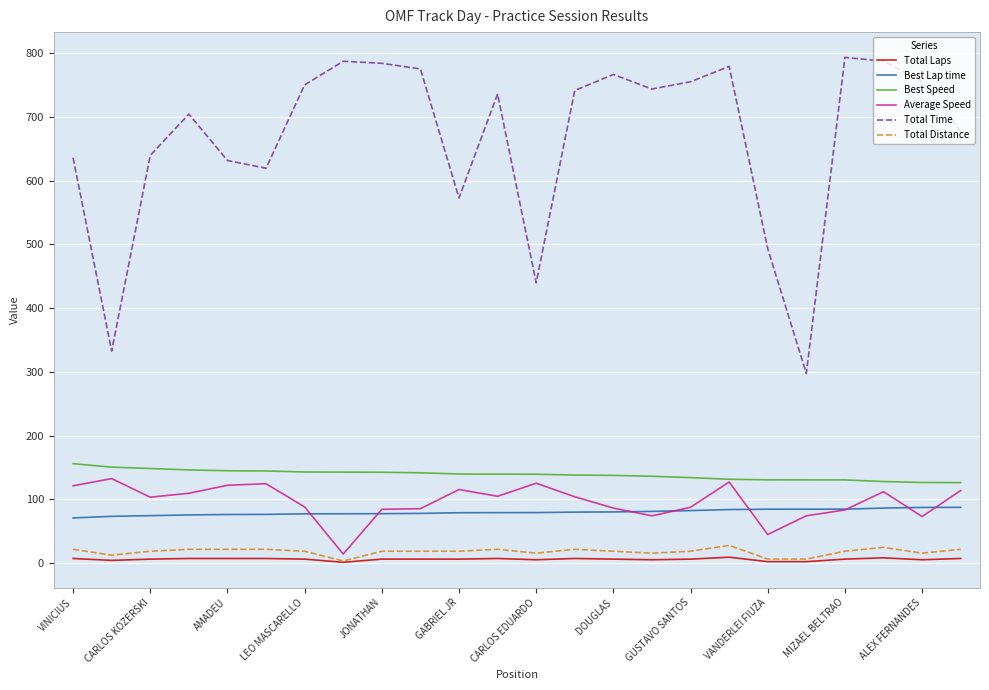

What is the minimum value for Total Laps?

1.0